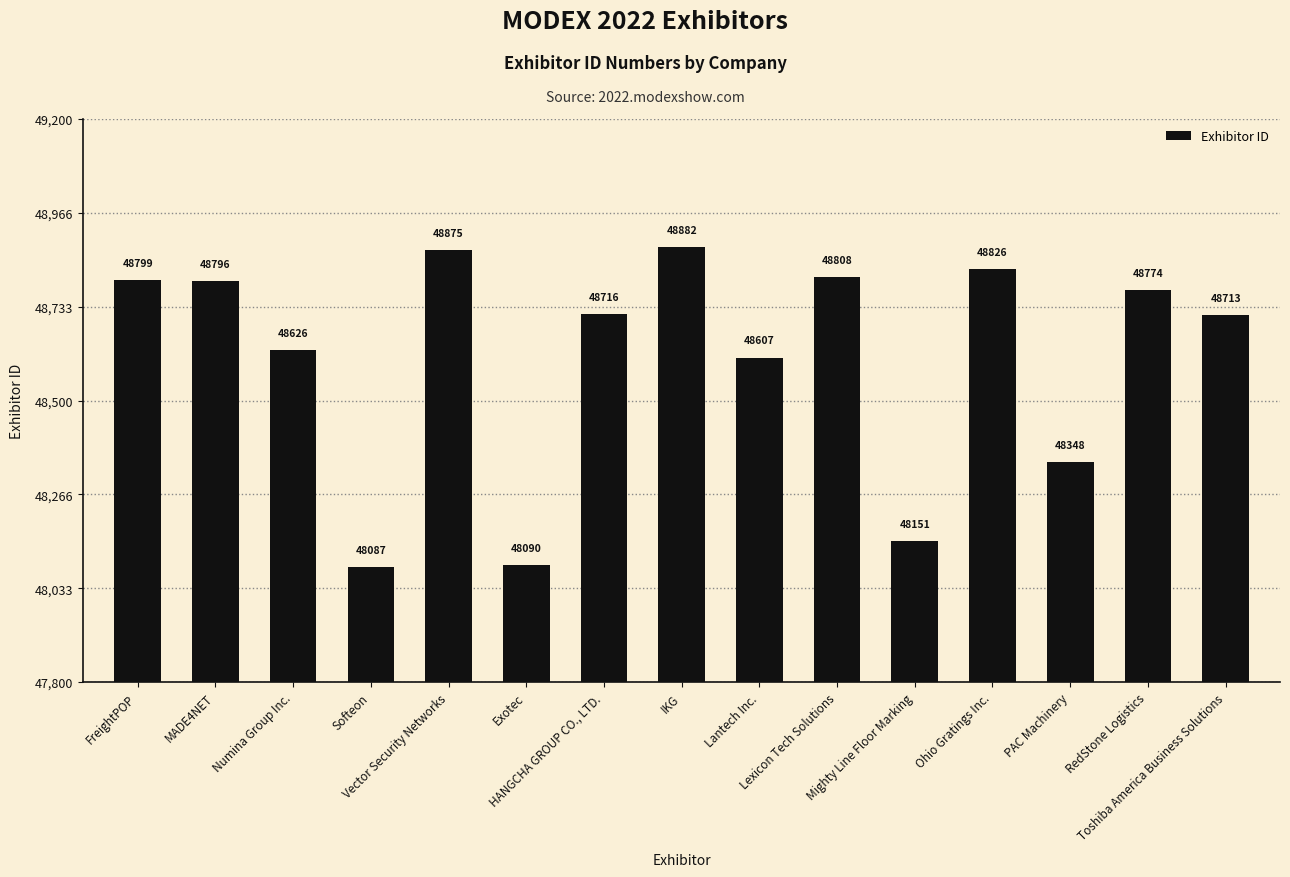

What is the change in value from Exotec to Lantech Inc.?

+517